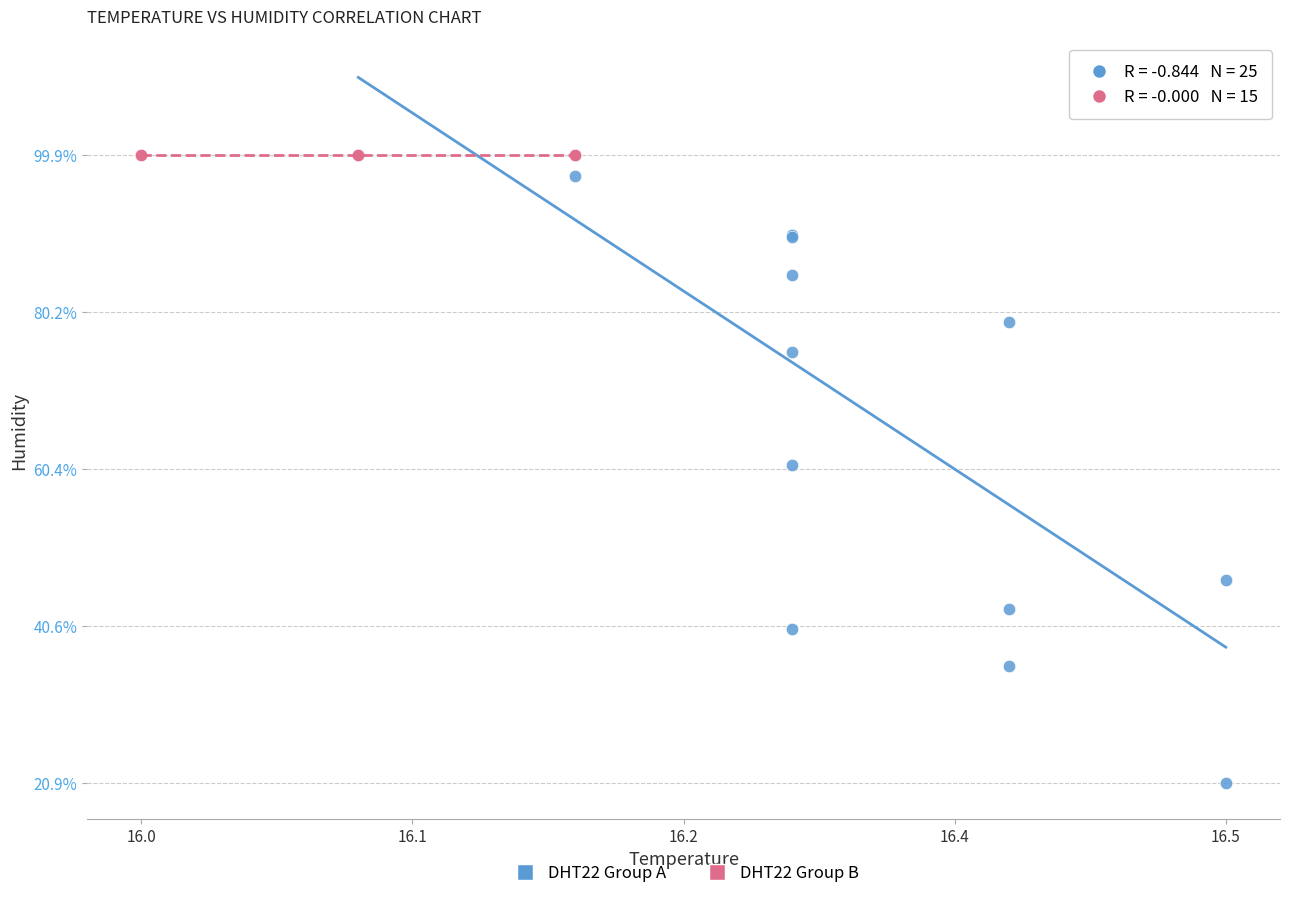

Which series contains the lowest Y value?

DHT22 Group A